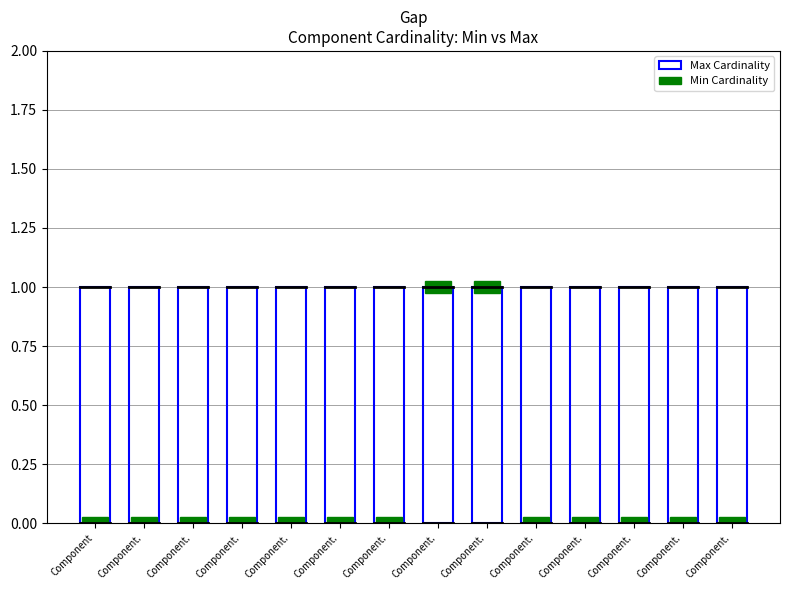

True or false: Min Cardinality has a value of 0 at Component.typeId.

True